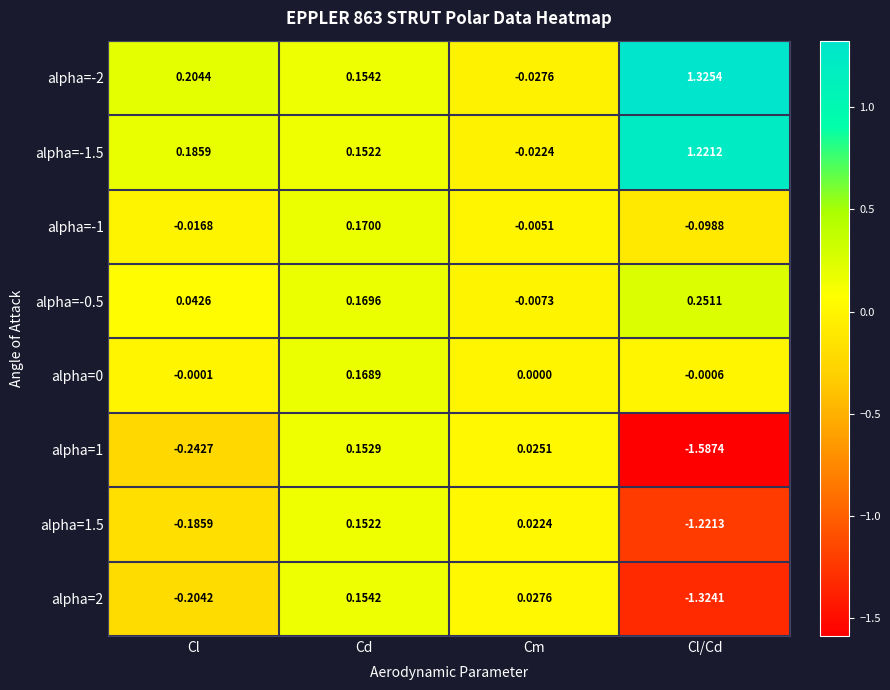

At which category is the sum across all series the highest?

Cd